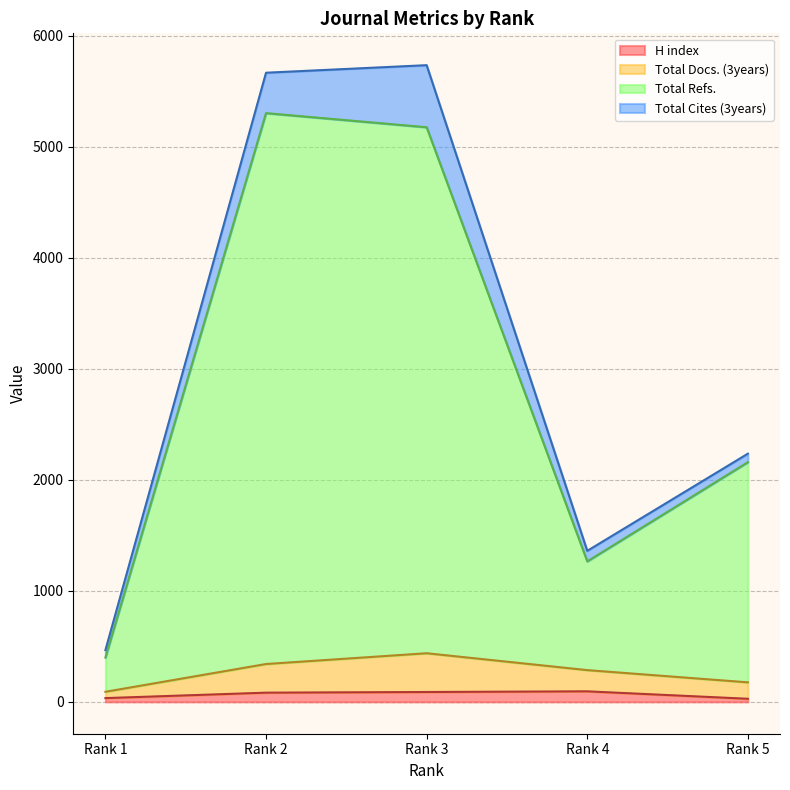

Which label corresponds to the smallest value in the chart?

Rank 5